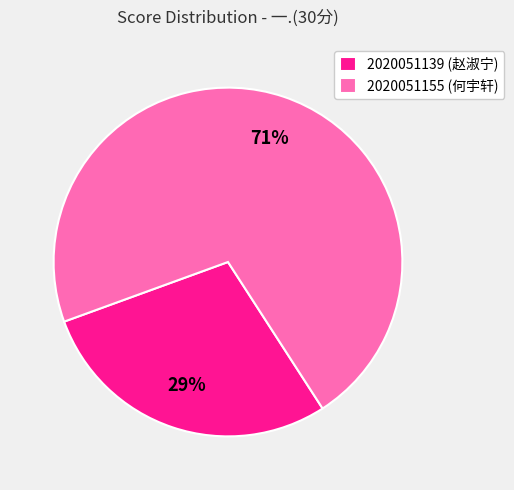

Rank the categories by value from lowest to highest.

2020051139, 2020051155